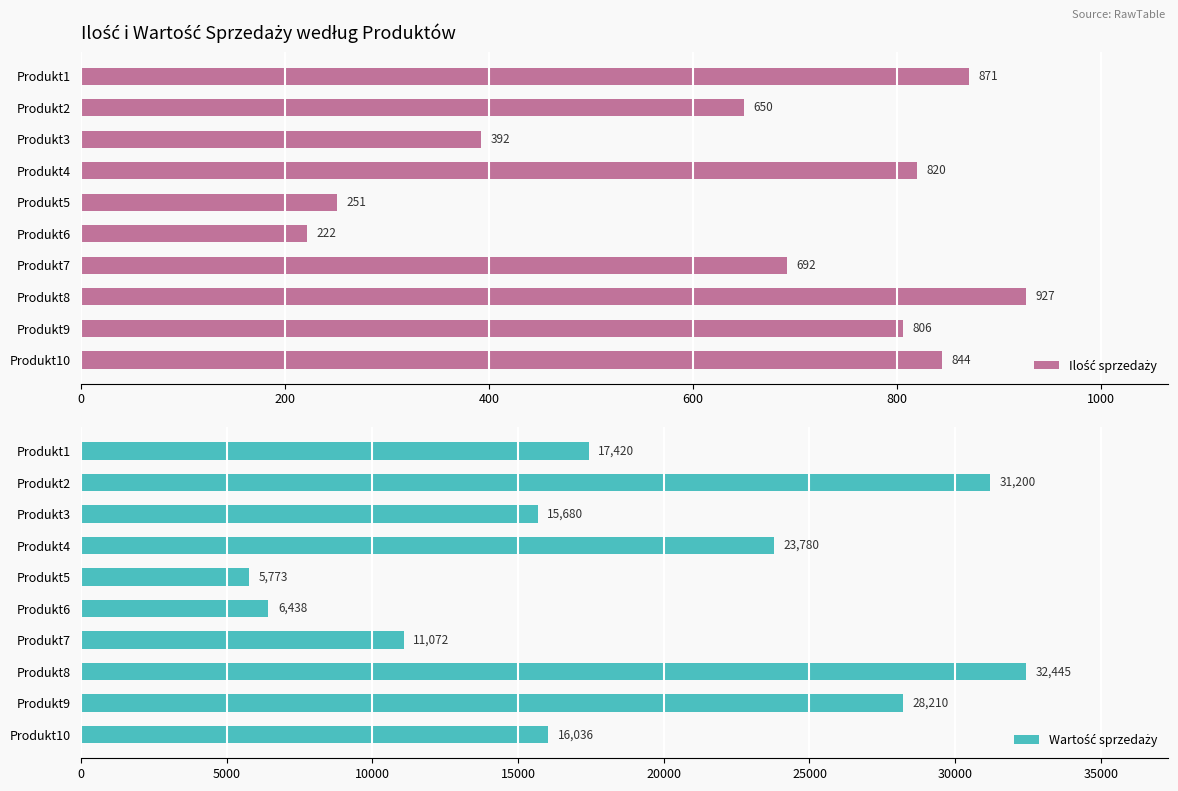

Which series changed the most between Produkt3 and Produkt9?

Wartość sprzedaży